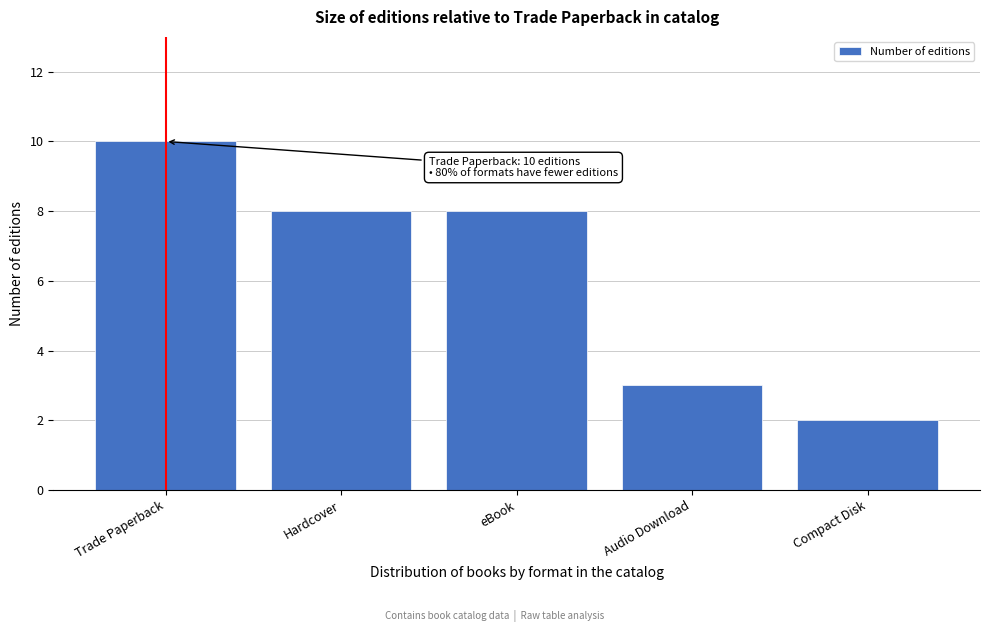

Reading right to left, list all the values displayed in this chart.

2	3	8	8	10